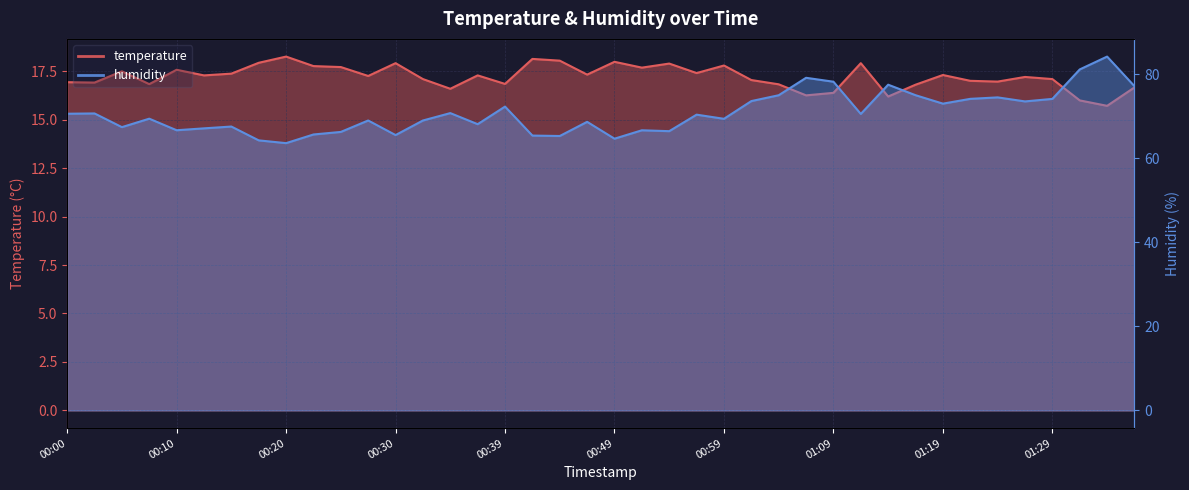

What is the difference between the humidity values at 00:57 and 00:59?

1.0